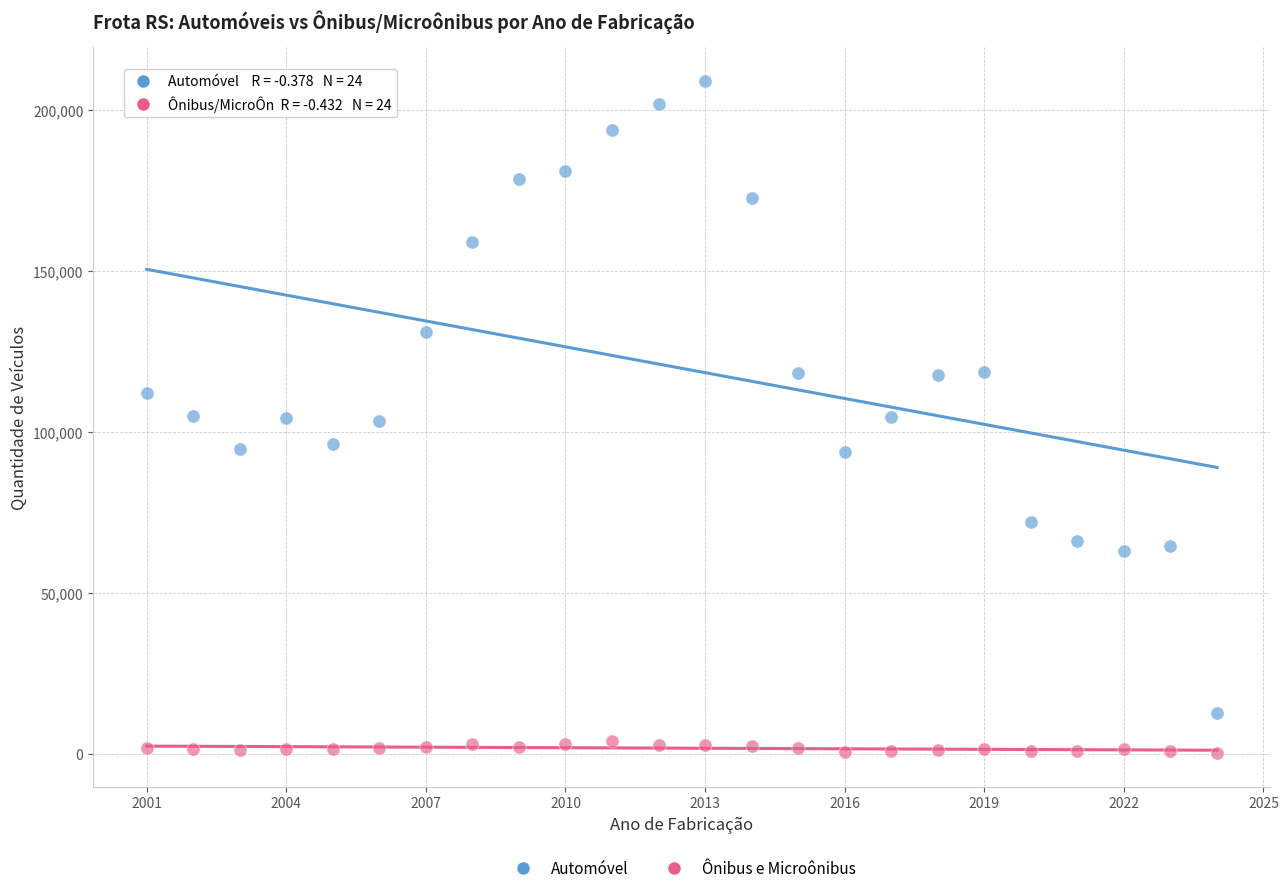

What are all the series names shown in the legend?

Automóvel, Ônibus e Microônibus